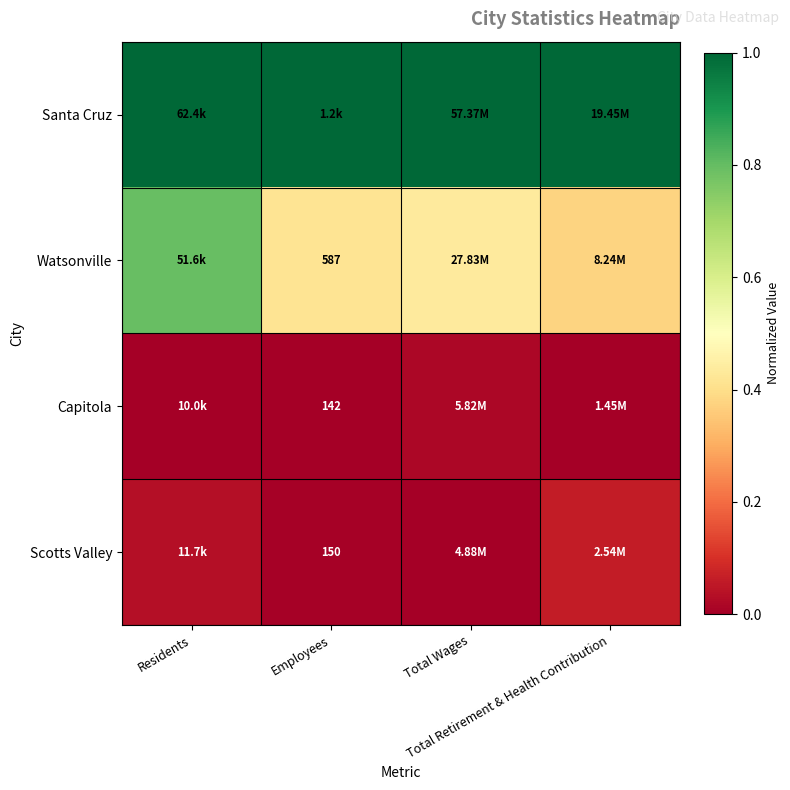

Is the value of Capitola at Employees greater than the value of Scotts Valley at Total Wages?

No